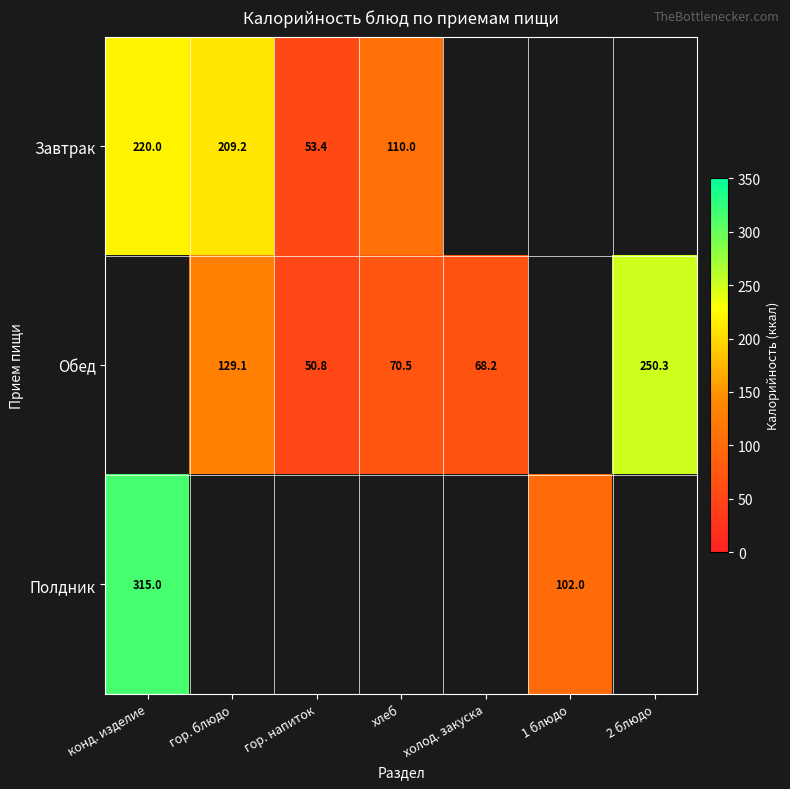

What is the spread (max minus min) of values at гор. блюдо?

80.1